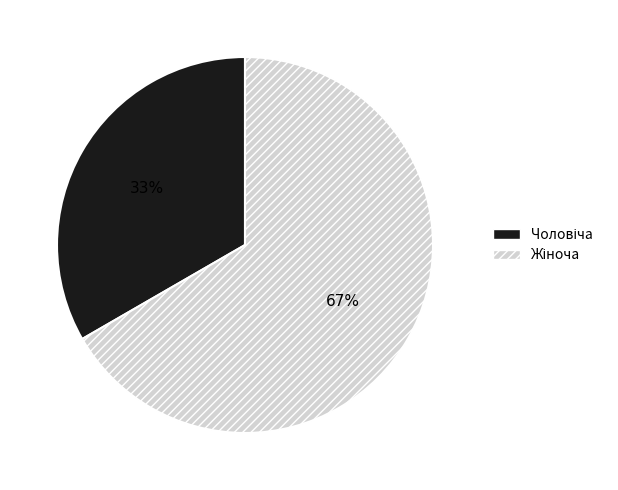

How many segments does this pie chart have?

2